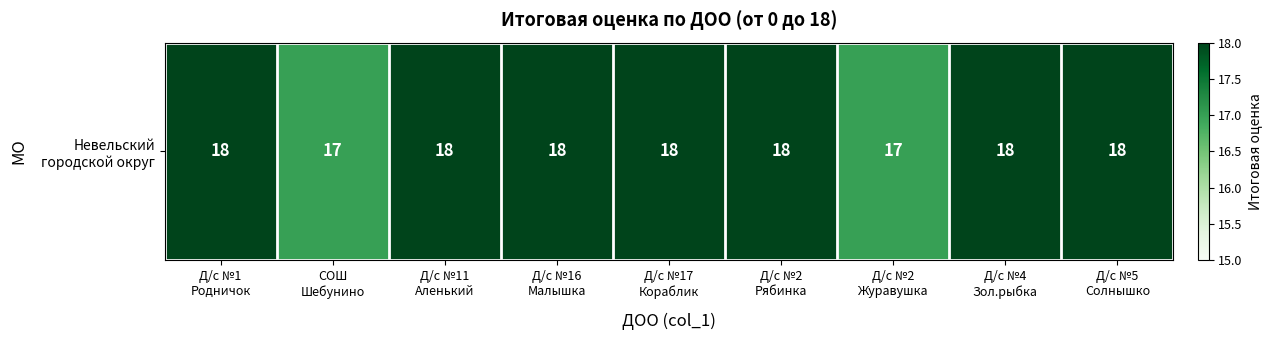

How many data points does each series have?

9